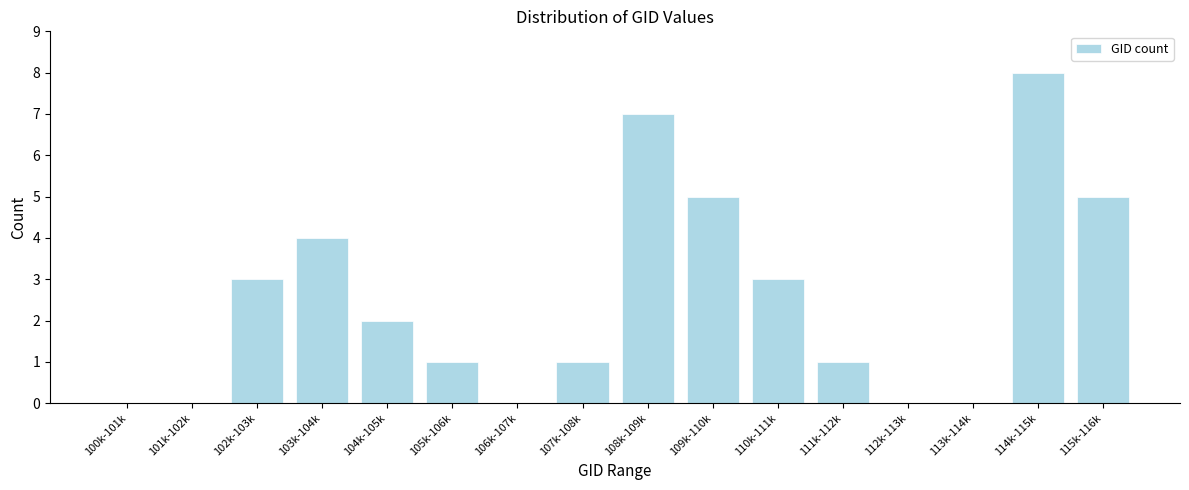

Reading right to left, extract all data points from this chart.

115k-116k=5	114k-115k=8	113k-114k=0	112k-113k=0	111k-112k=1	110k-111k=3	109k-110k=5	108k-109k=7	107k-108k=1	106k-107k=0	105k-106k=1	104k-105k=2	103k-104k=4	102k-103k=3	101k-102k=0	100k-101k=0